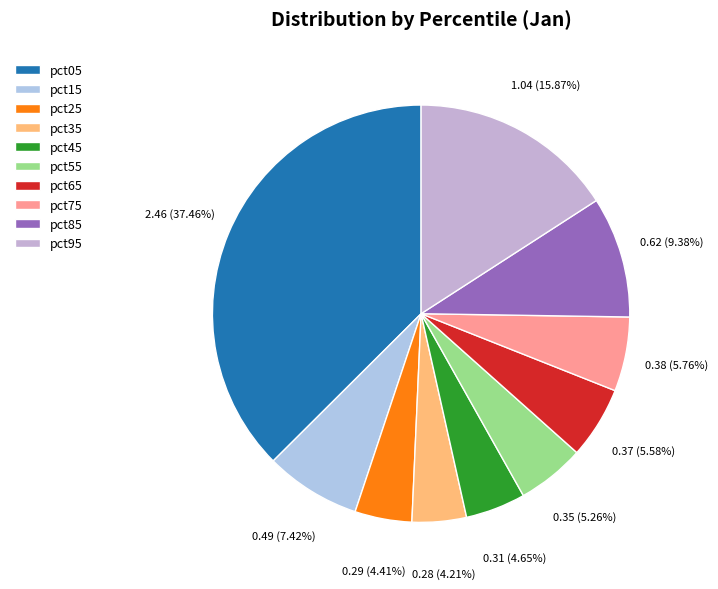

What is the total percentage of pct05 and pct15?

44.9%